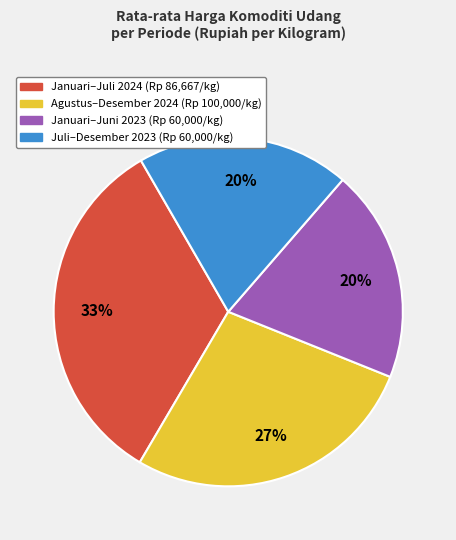

Is there a majority slice in this chart?

No